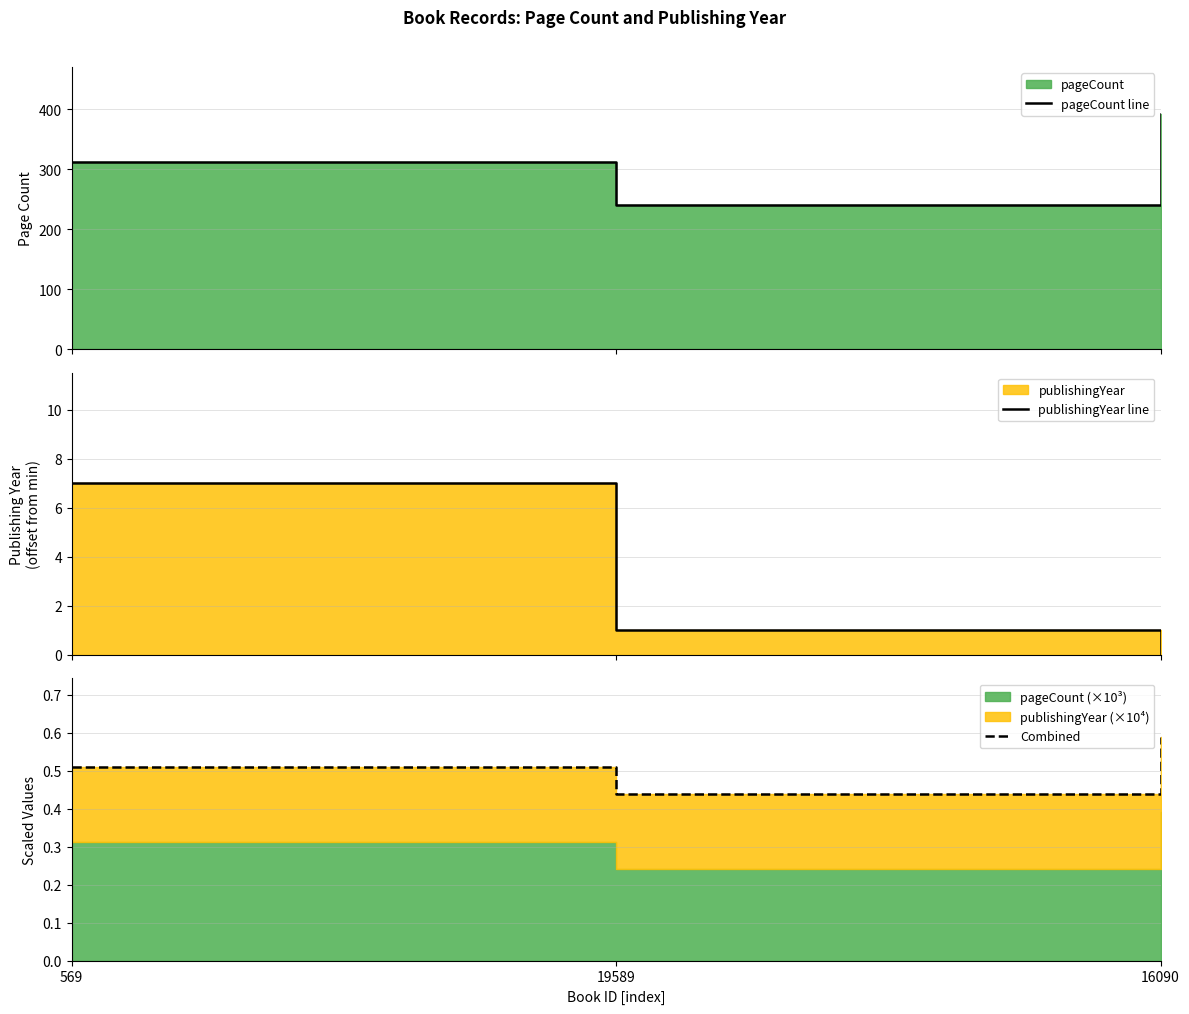

Between 569 and 19589, which series saw the biggest shift?

pageCount line